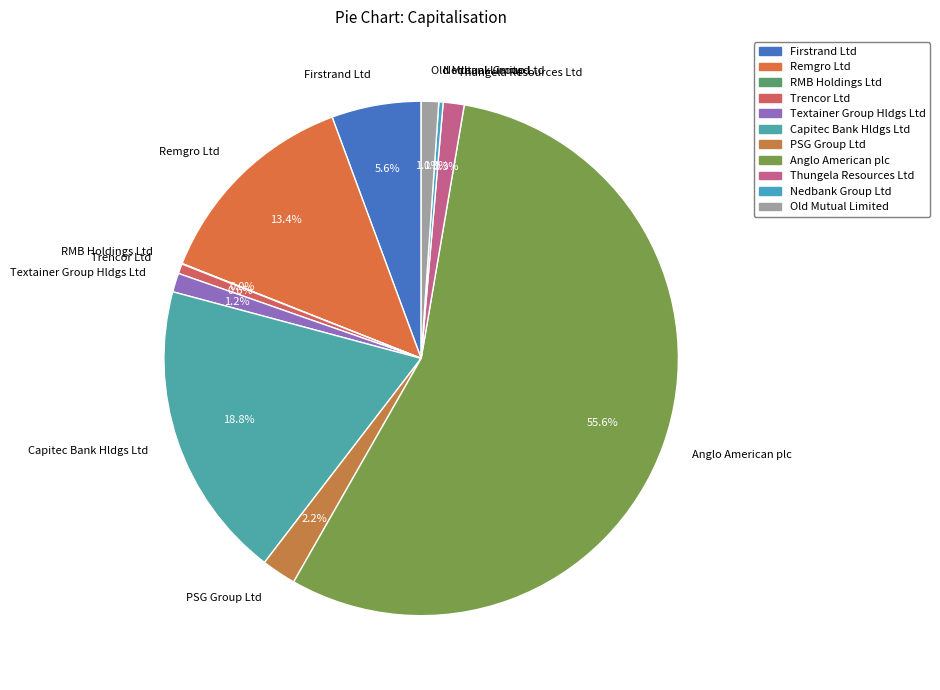

Between Textainer Group Hldgs Ltd and Capitec Bank Hldgs Ltd, which is larger?

Capitec Bank Hldgs Ltd